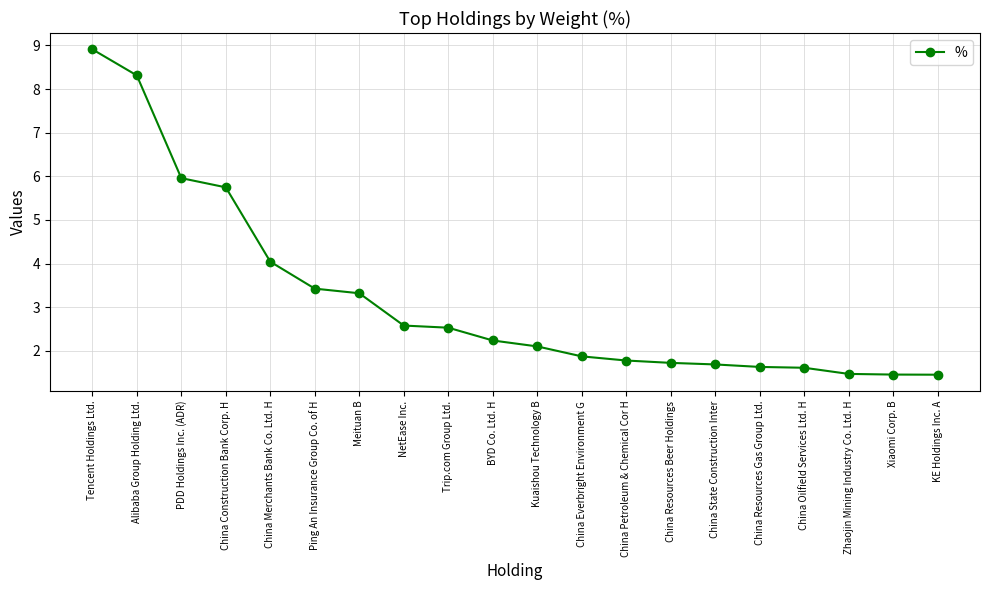

What position from the right is Zhaojin Mining Industry Co. Ltd. H?

3